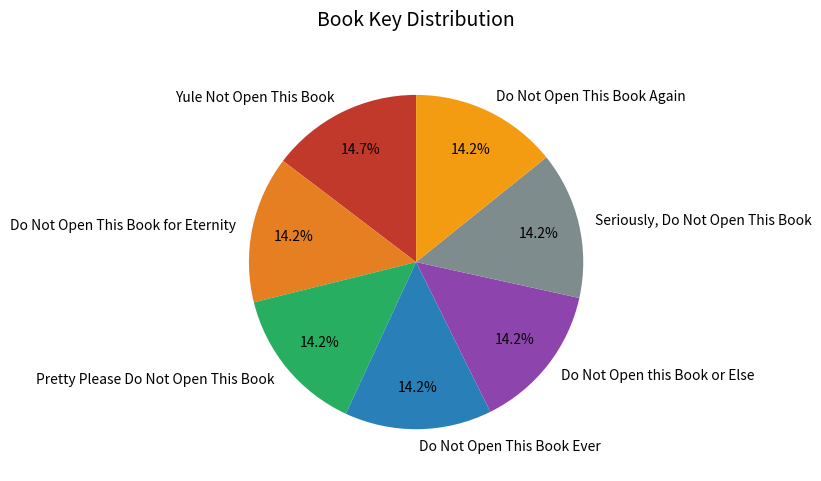

Is there a majority slice in this chart?

No